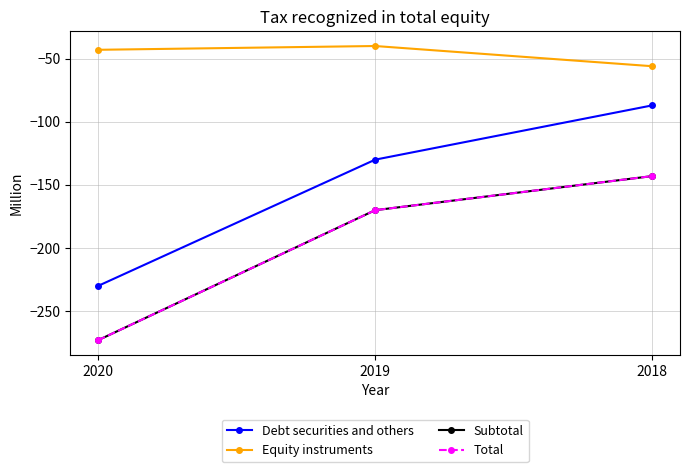

Is this an area chart (filled region under the line)?

No